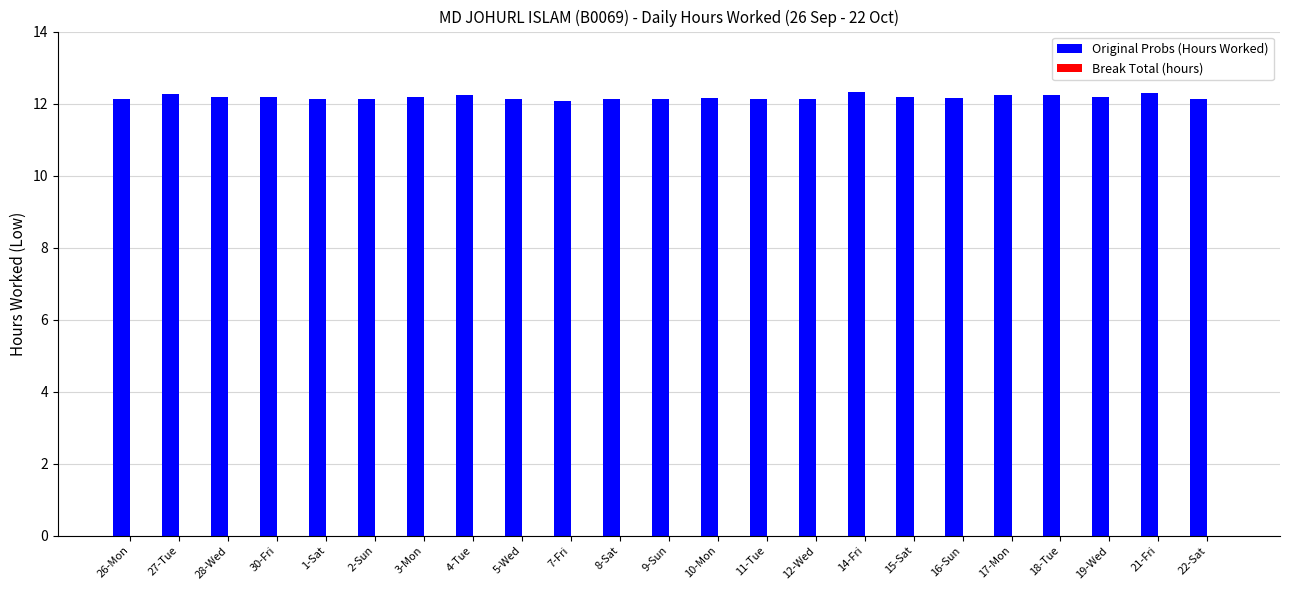

The chart shows a value of 7.3 at 18-Tue. True or false?

False